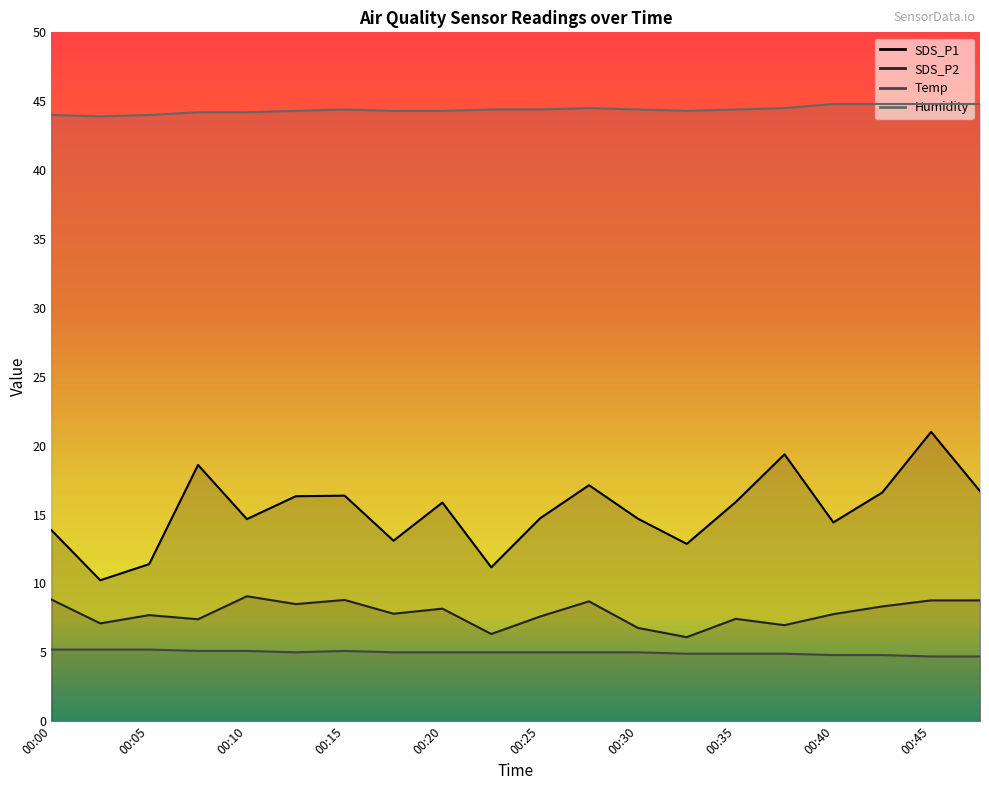

What is the lowest value of the SDS_P2 series?

6.1